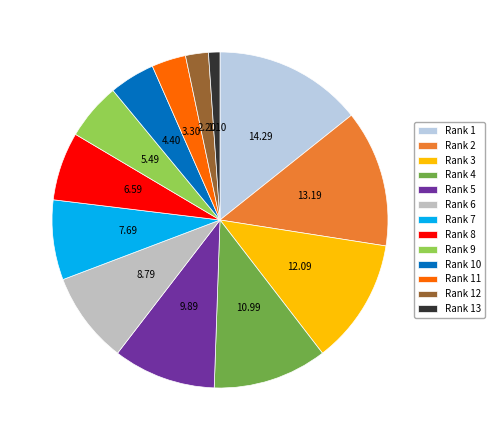

Which slice is the smallest?

Rank 13